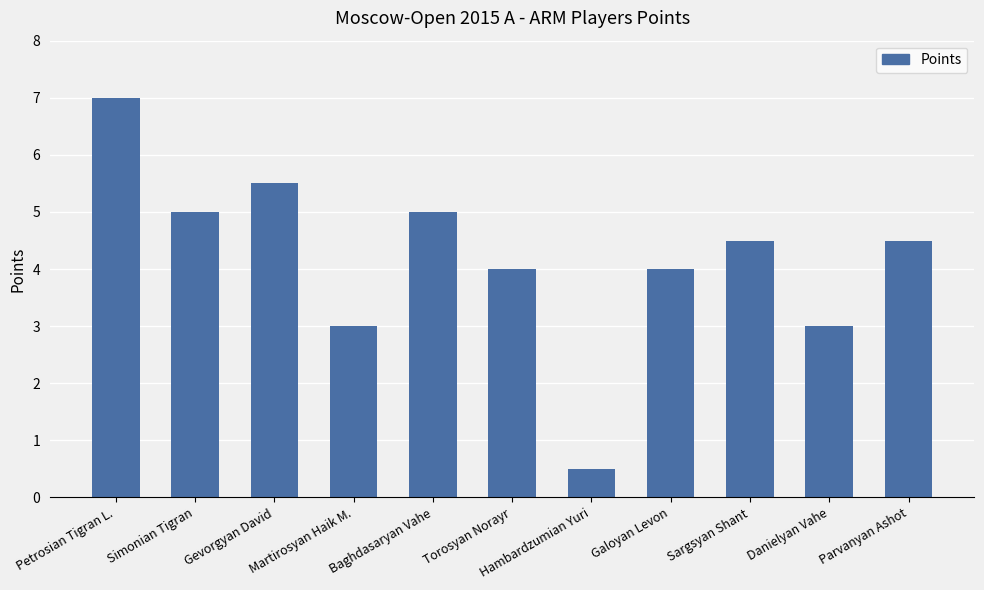

What is the change in value from Galoyan Levon to Sargsyan Shant?

+0.5